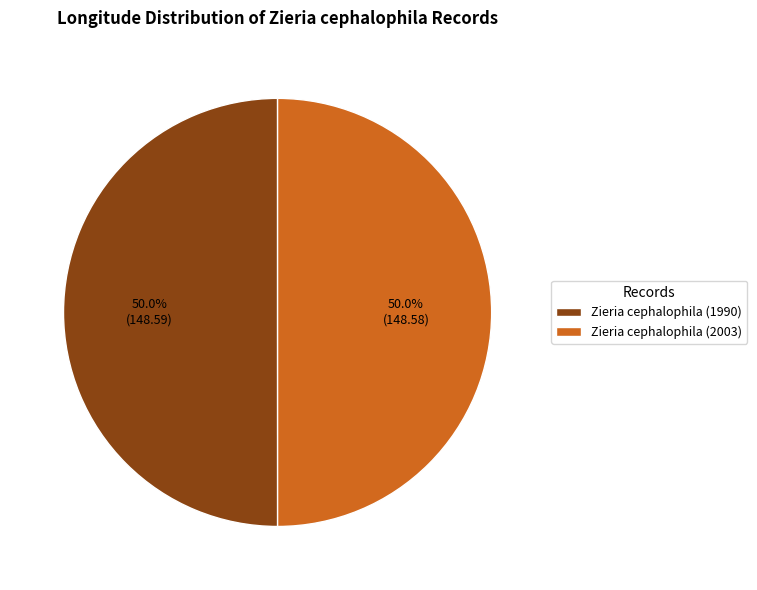

How much of the chart is everything except Zieria cephalophila (2003)?

50.0%